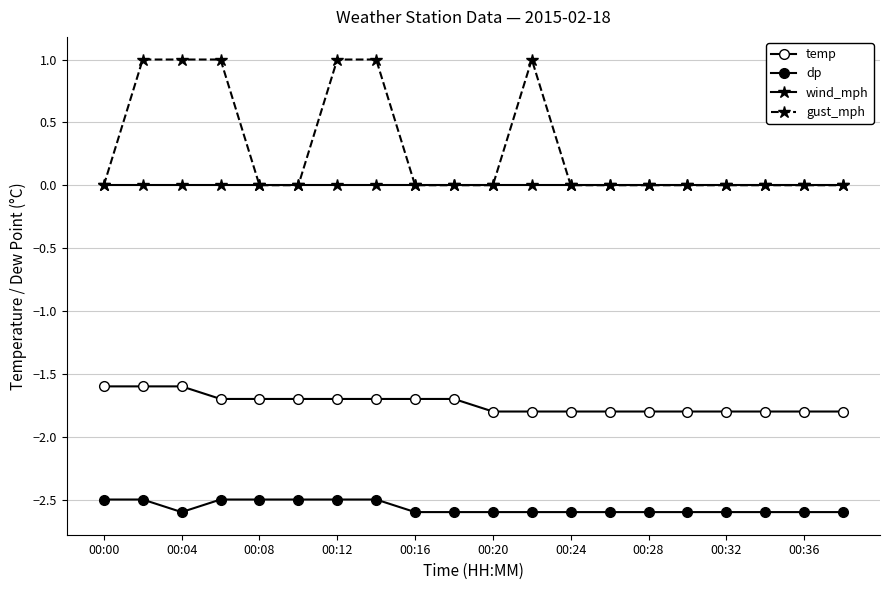

Does the chart have visible grid lines?

Yes